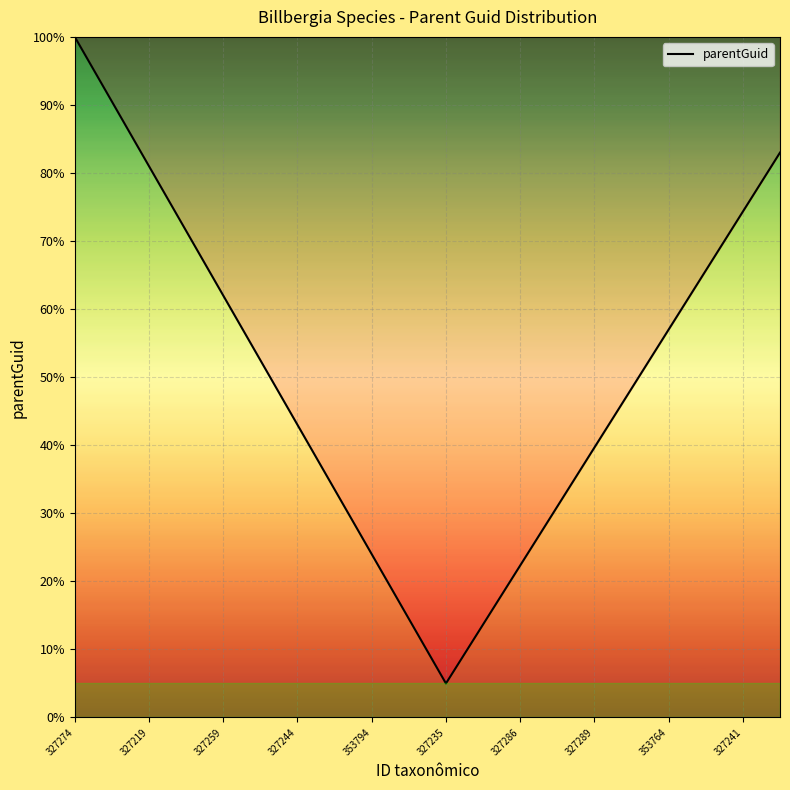

What is the greatest value displayed?

100.0